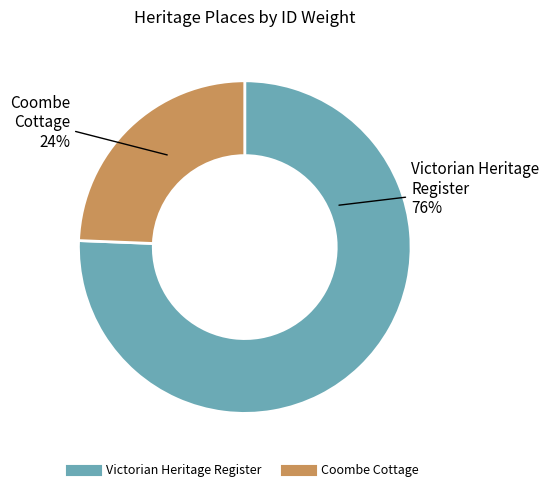

Is there a majority slice in this chart?

Yes